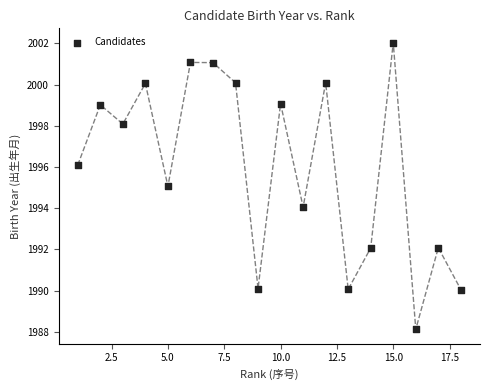

What is the range of Y values (max minus min)?

13.9